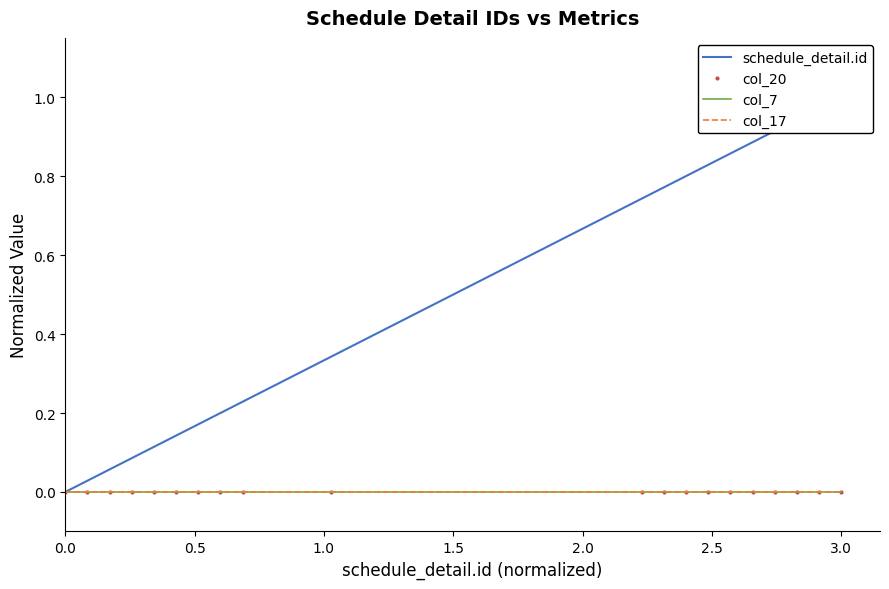

At 3.0, list the series in order from largest to smallest.

schedule_detail.id, col_20, col_7, col_17